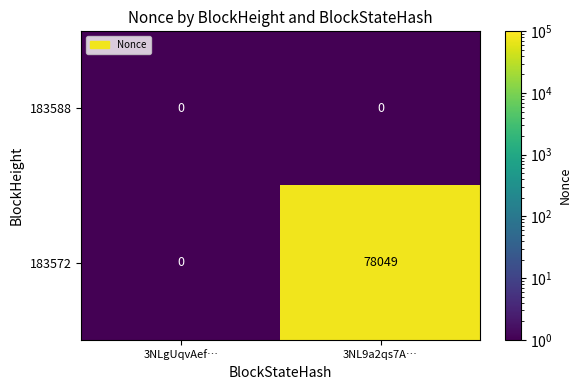

List the series in order of their peak value, lowest first.

183588, 183572